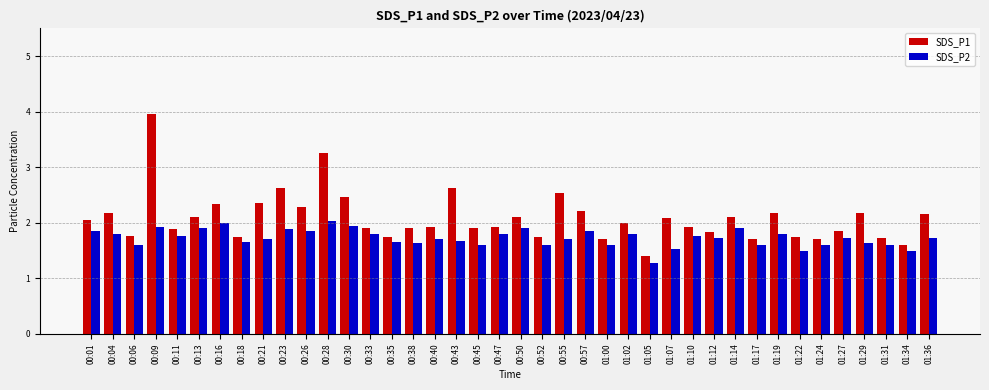

What is the difference between the maximum and minimum values in the SDS_P2 series?

0.8